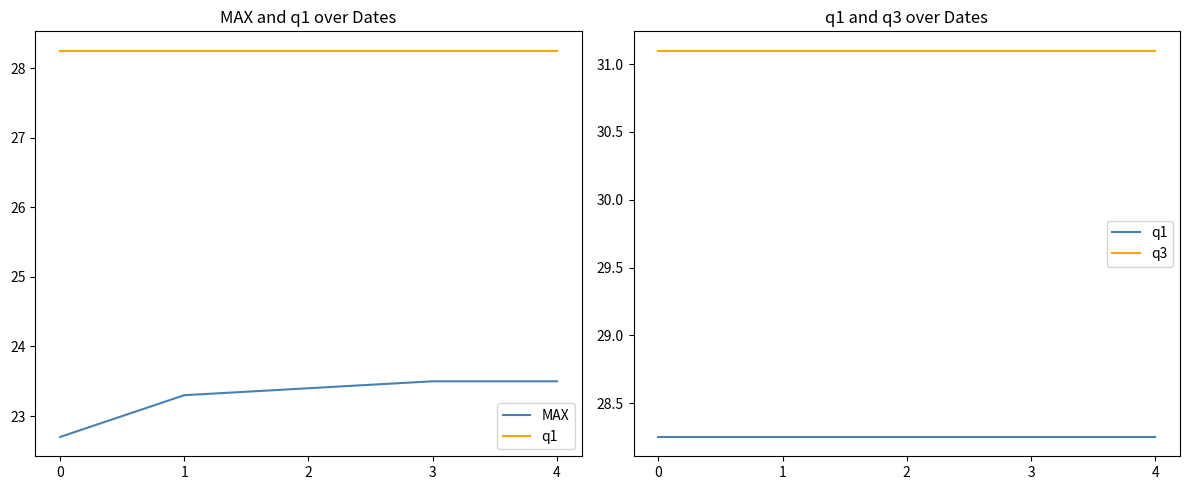

What are all the series names shown in the legend?

MAX, q1, q3